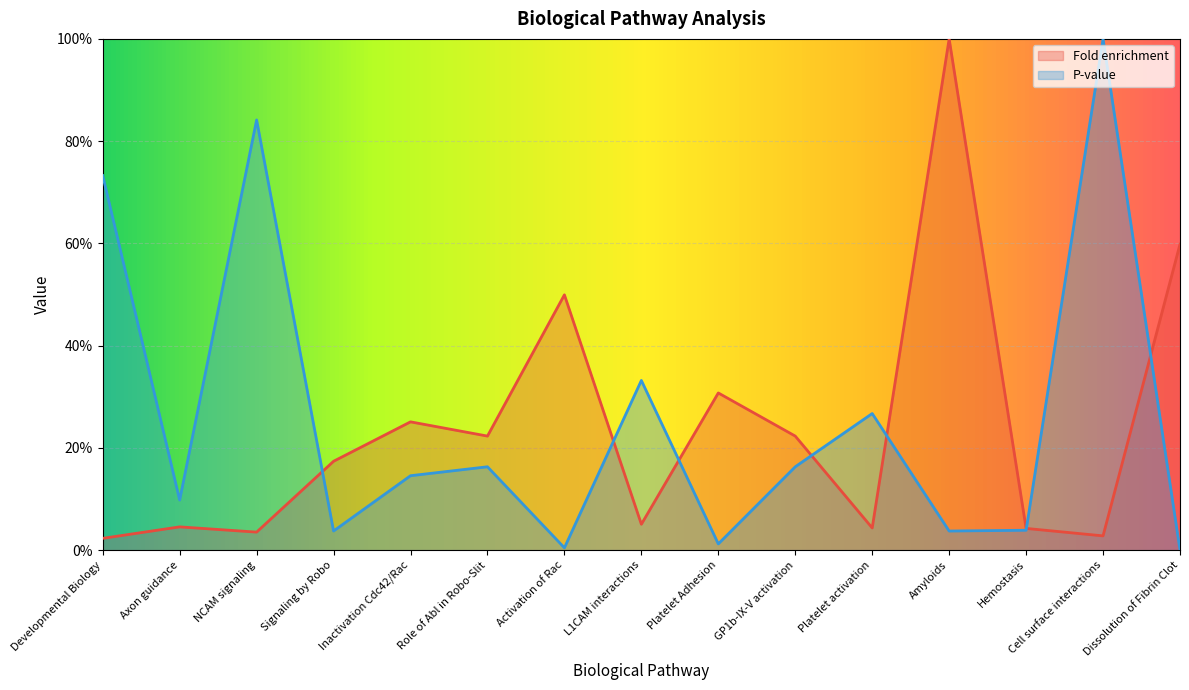

What are all the series names shown in the legend?

Fold enrichment, P-value